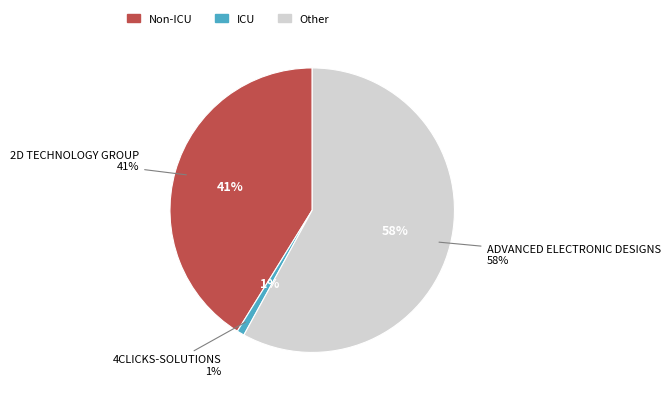

What percentage is the 4CLICKS-SOLUTIONS, LLC slice, to the nearest percent?

1%